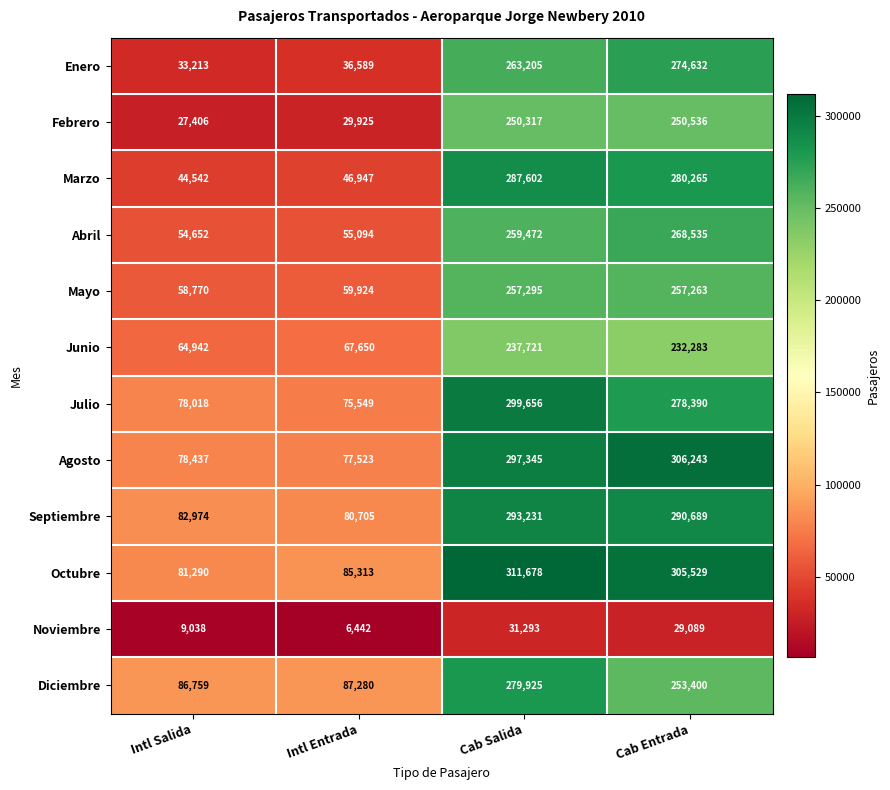

What is the highest value of the Septiembre series?

293231